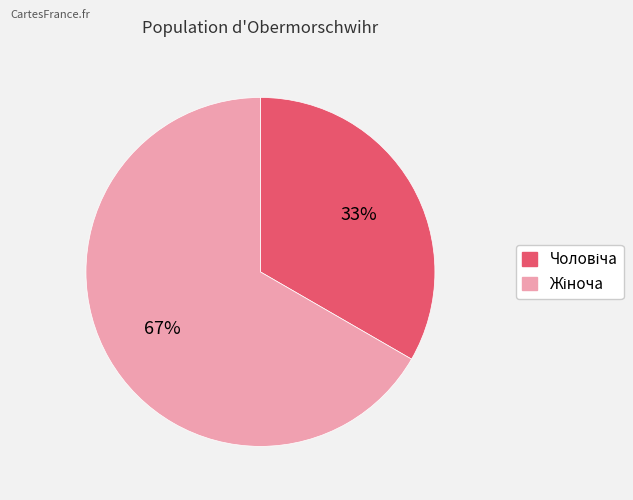

To the nearest percent, what is the average slice percentage?

50%